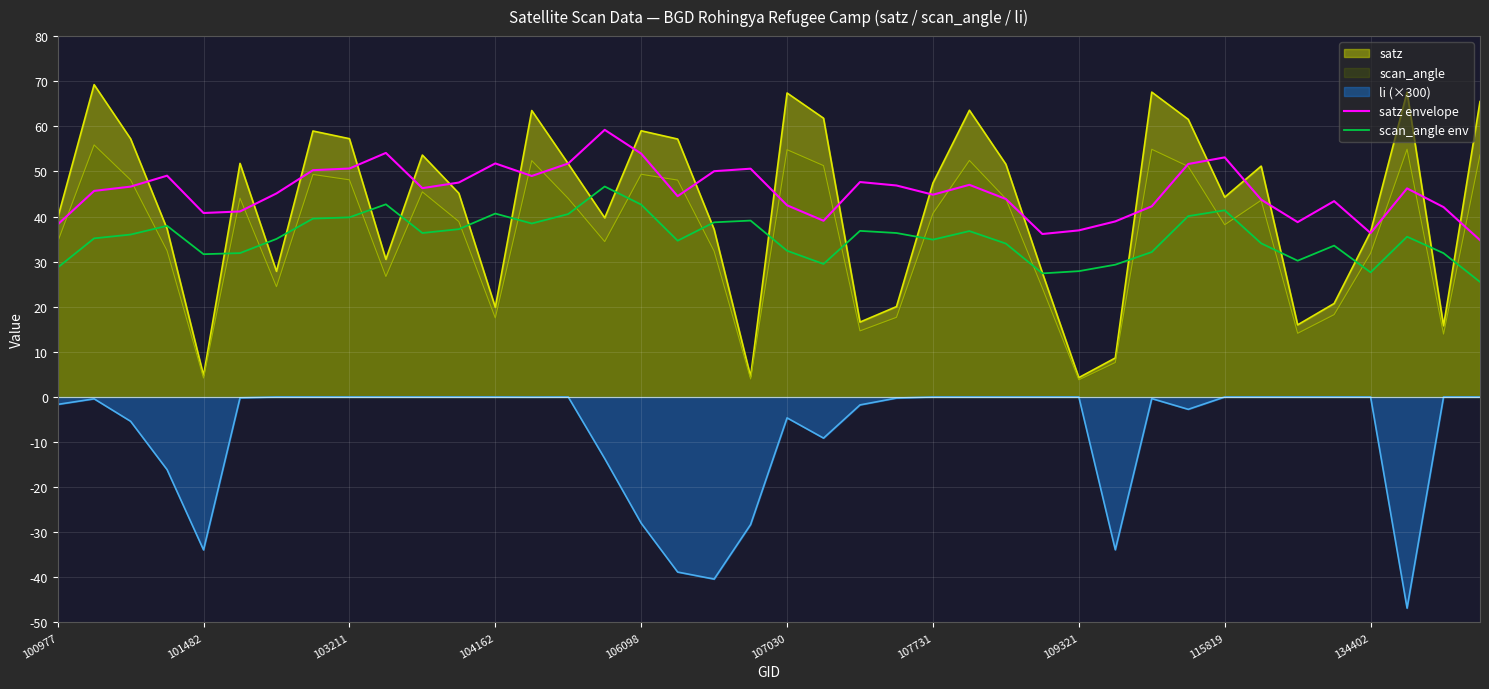

What is the sum of the satz envelope values at 27 and 17?

80.6